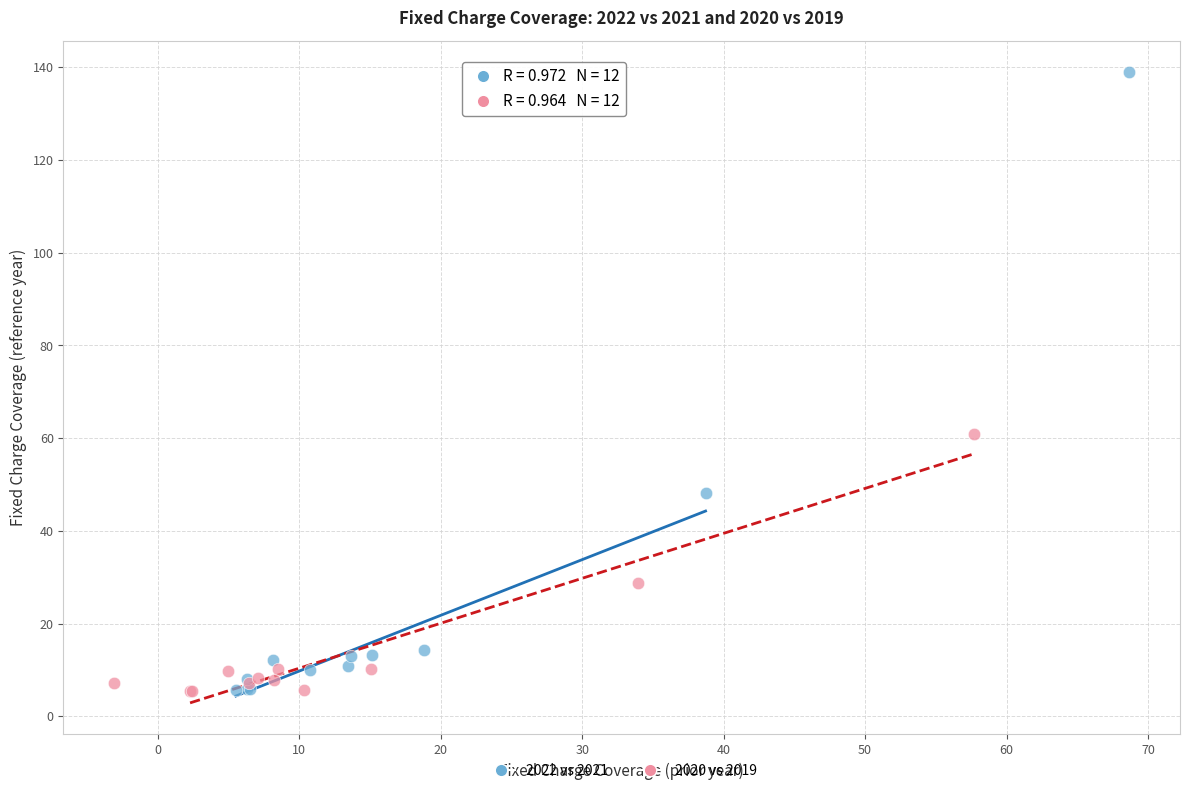

Which series has the widest spread of Y values?

2022 vs 2021